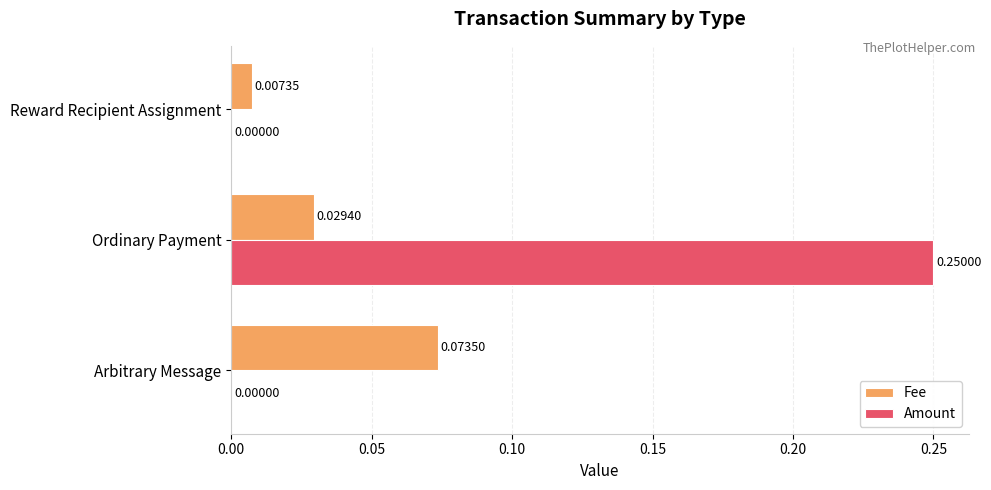

At which label is Fee closest to 0?

Reward Recipient Assignment